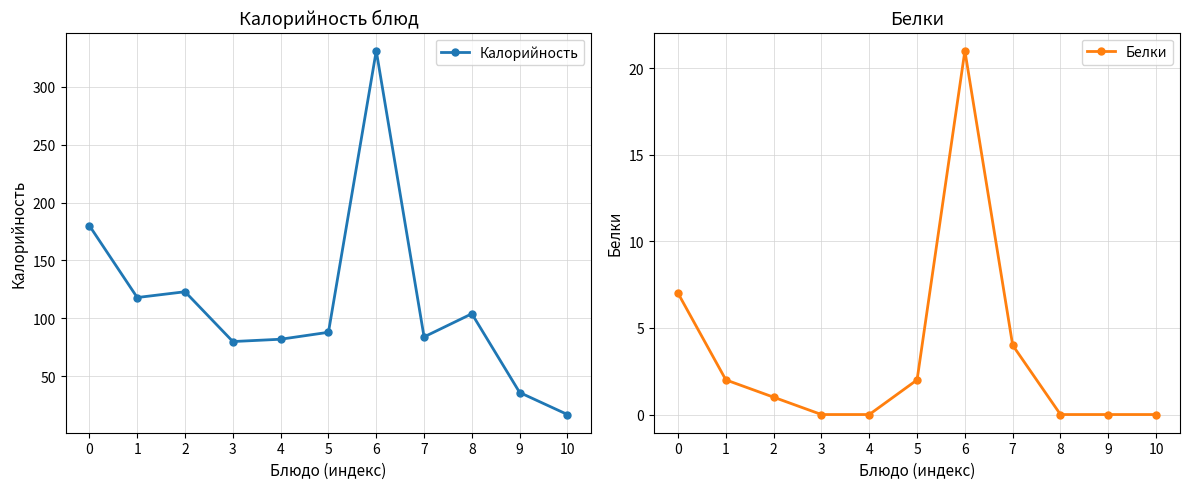

Which series has the largest total across all categories?

Калорийность